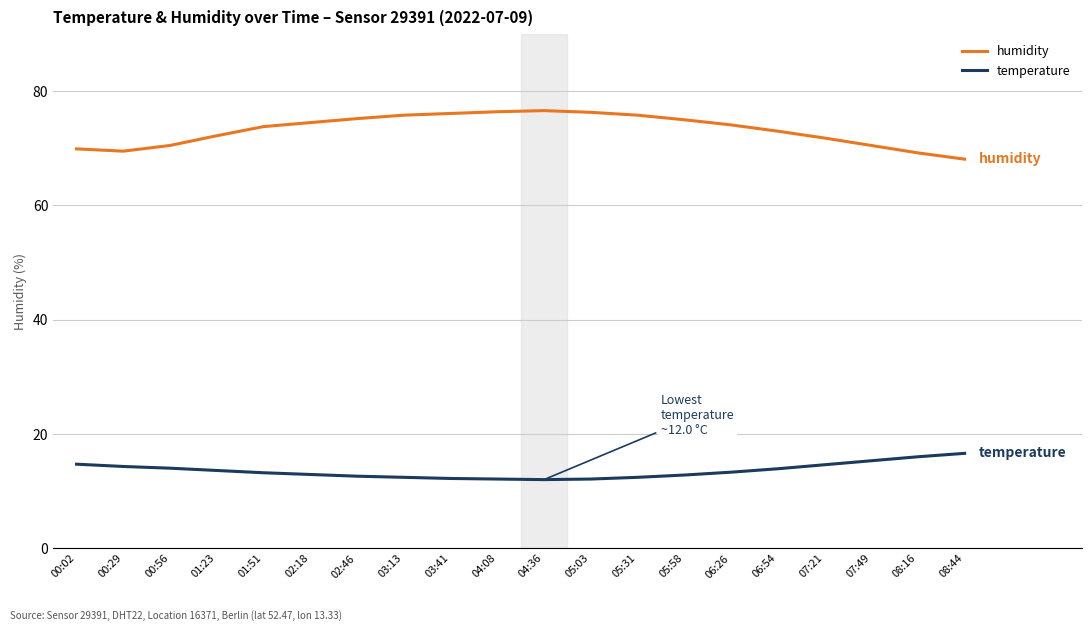

What is the greatest value displayed?

76.6